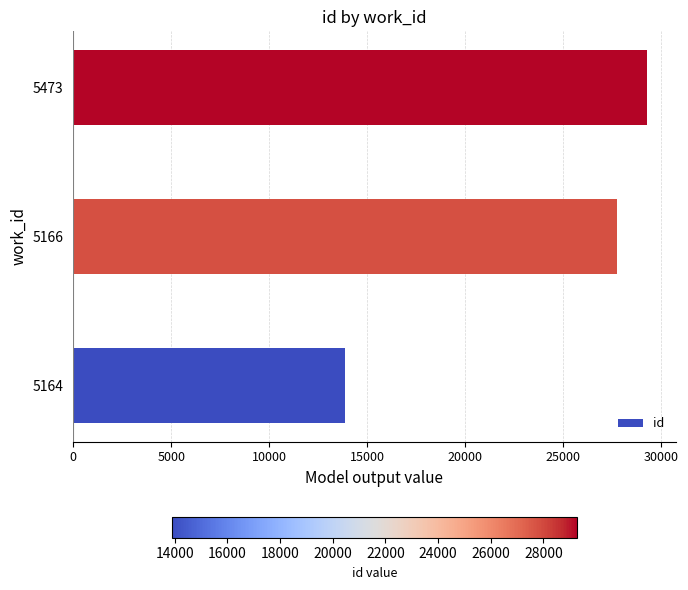

Where is the data nearest to the value 21579?

5166